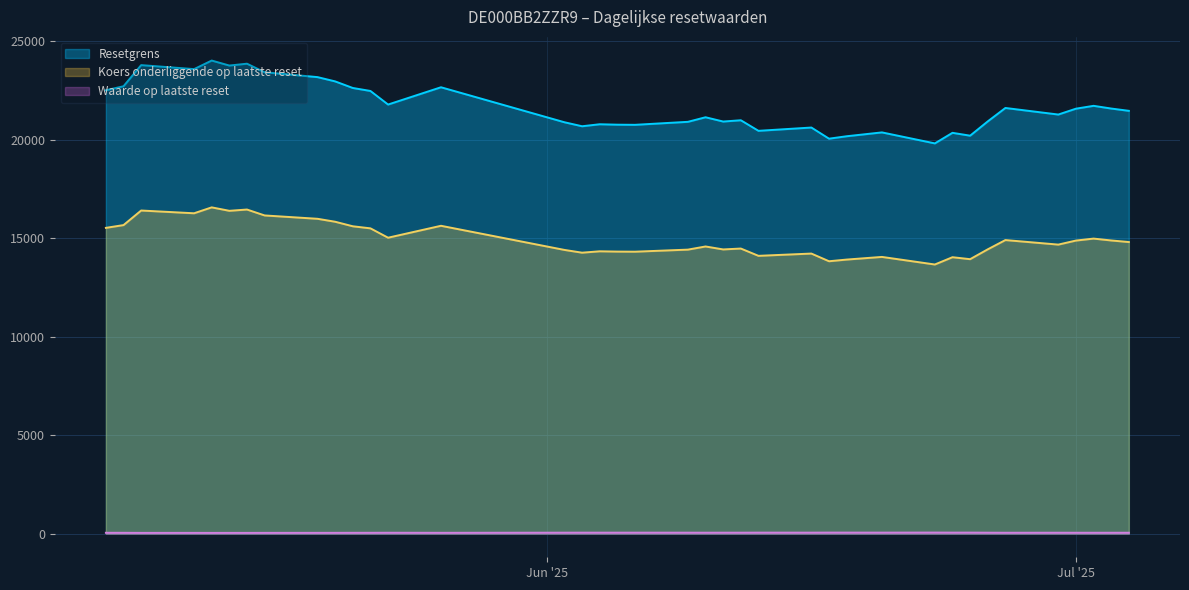

True or false: Resetgrens has a value of 20756.8 at 2025-06-05.

True